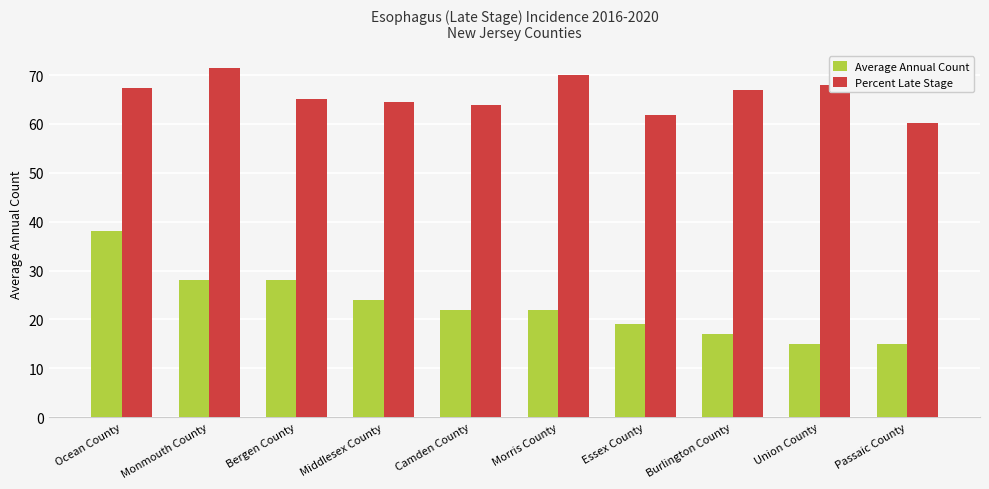

Does the chart contain any negative values?

No